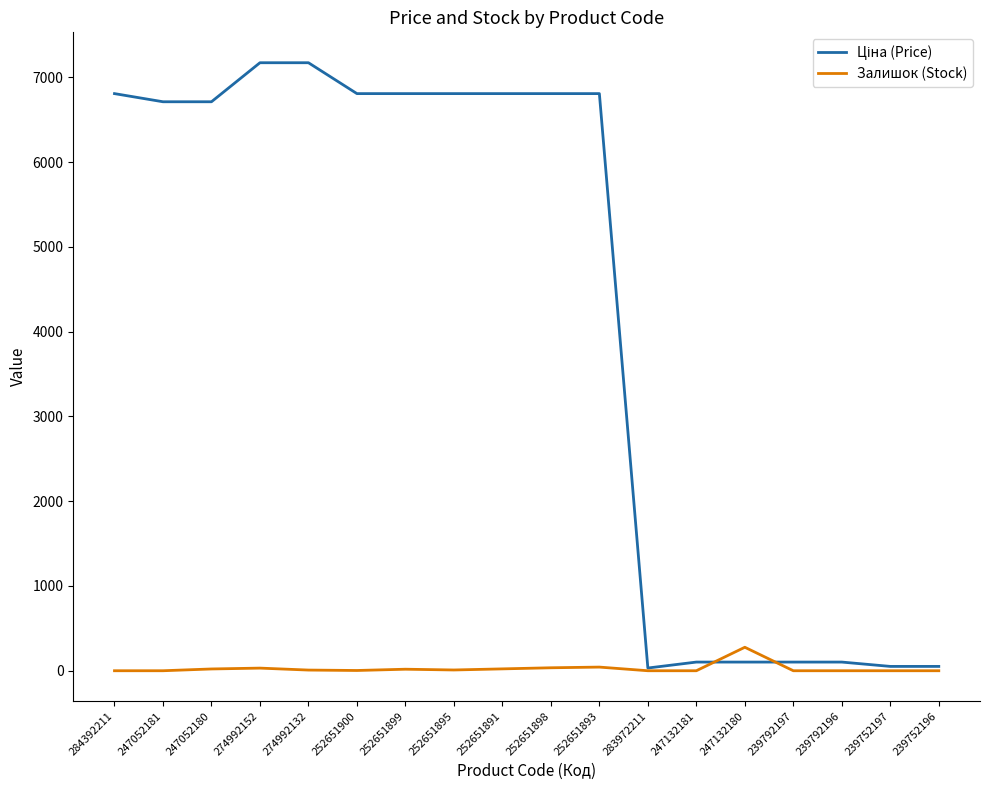

Is it true that Залишок (Stock) equals 0.0 at 284392211?

True